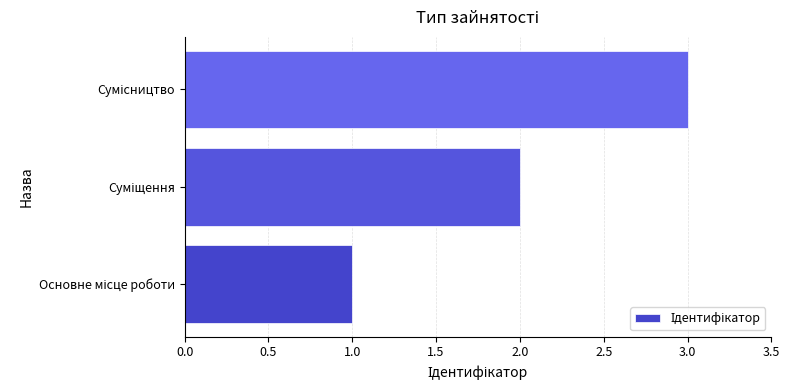

What is the sum of all values?

6